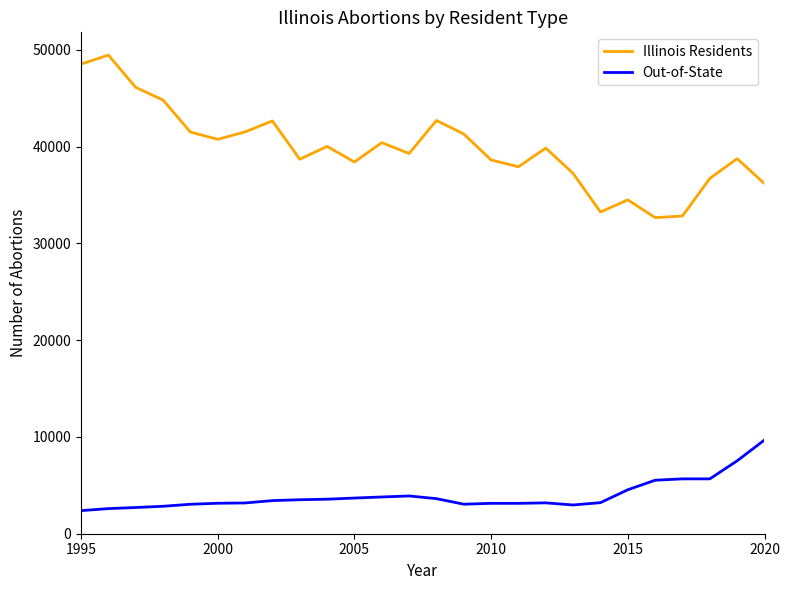

What are all the series names shown in the legend?

Illinois Residents, Out-of-State